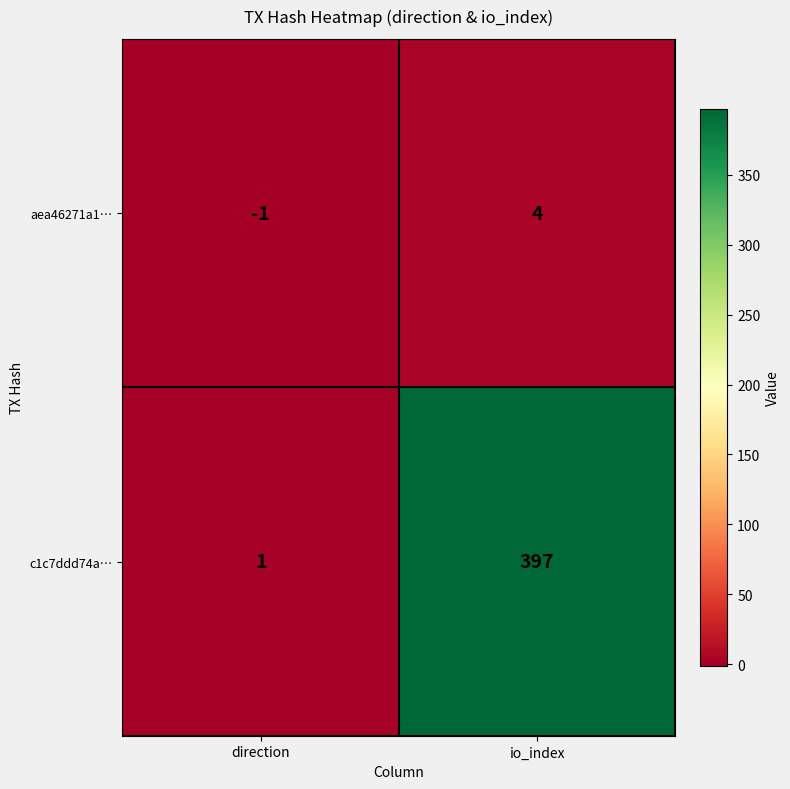

The value of c1c7ddd74a… at direction is 1. True or false?

True